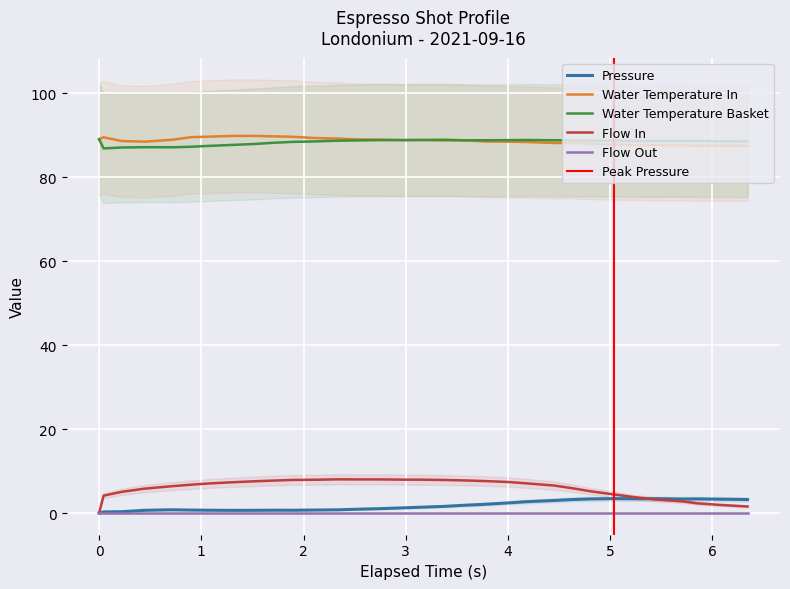

True or false: flow_in has more than 1 interior local peaks.

True